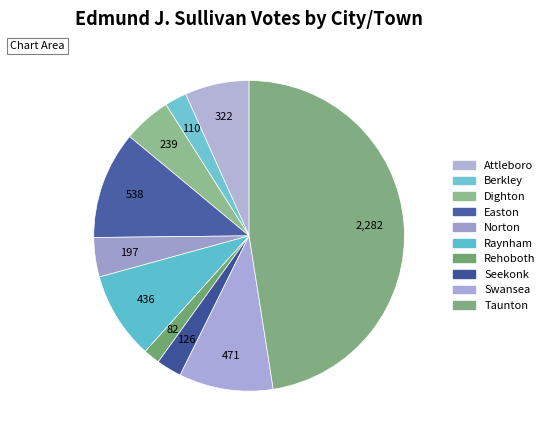

What is the smallest slice in the pie chart?

Rehoboth